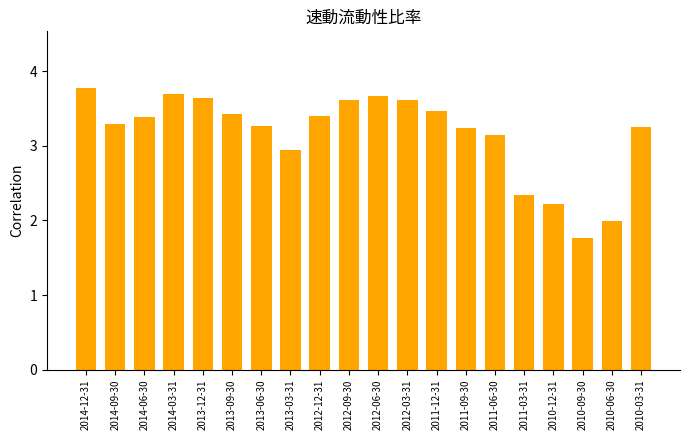

Between 2010-03-31 and 2012-12-31, which is larger?

2012-12-31